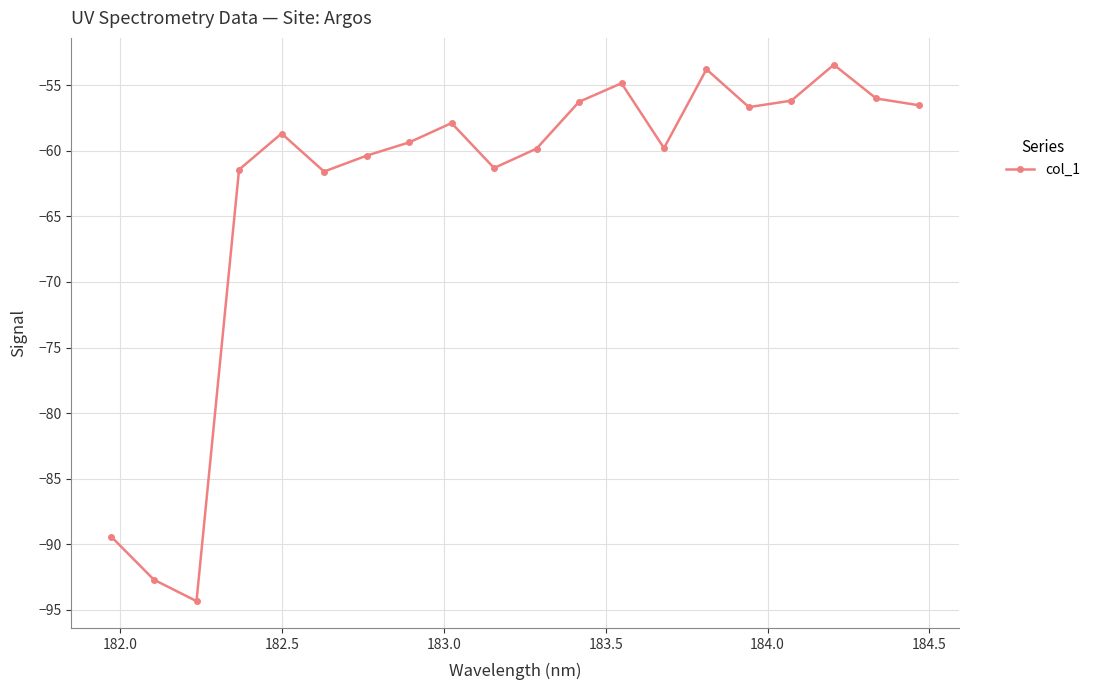

How many interior local peaks (higher than both neighbors) does the data have?

5